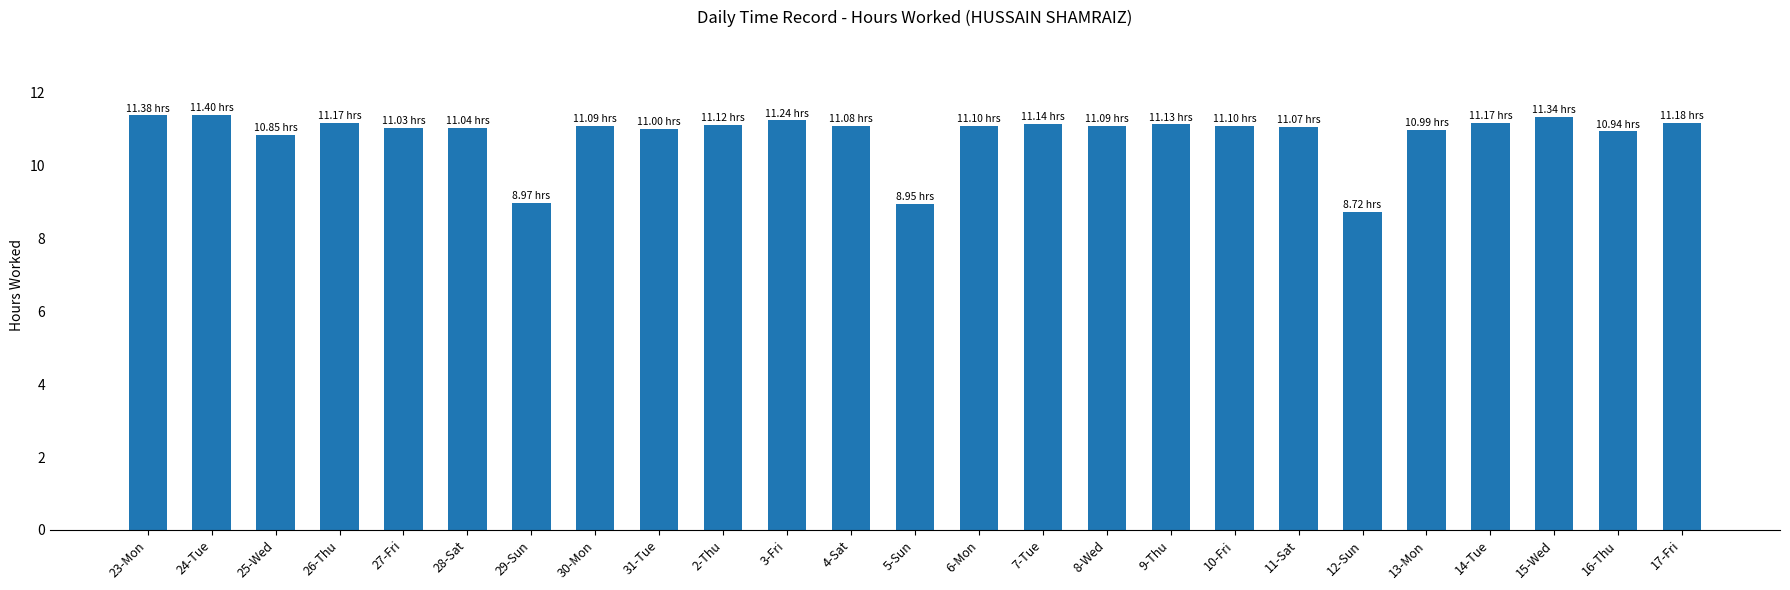

Which label corresponds to the smallest value in the chart?

12-Sun